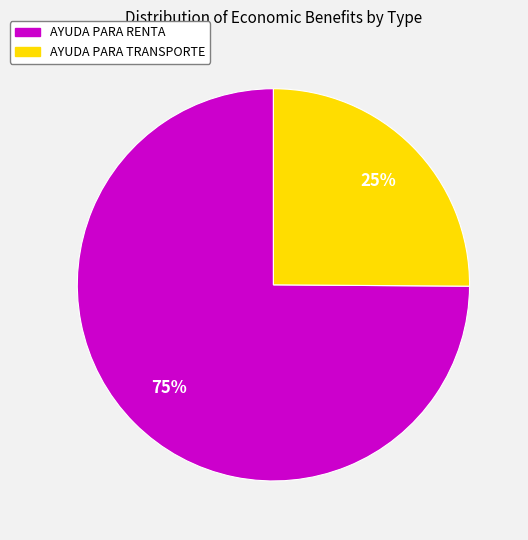

How many segments does this pie chart have?

2